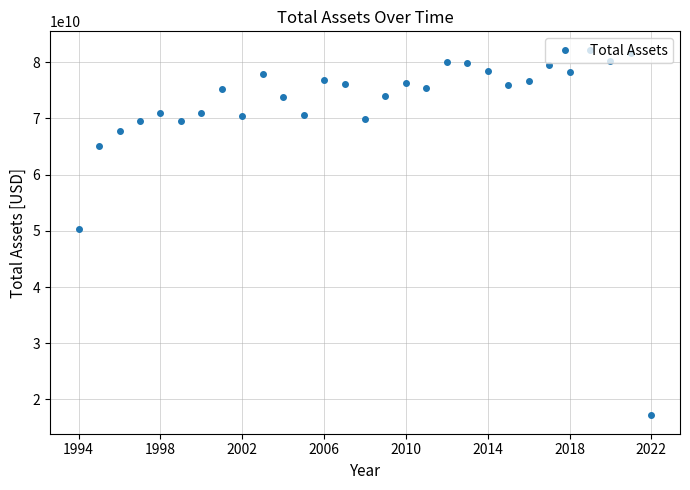

What is the smallest value displayed?

17145000000